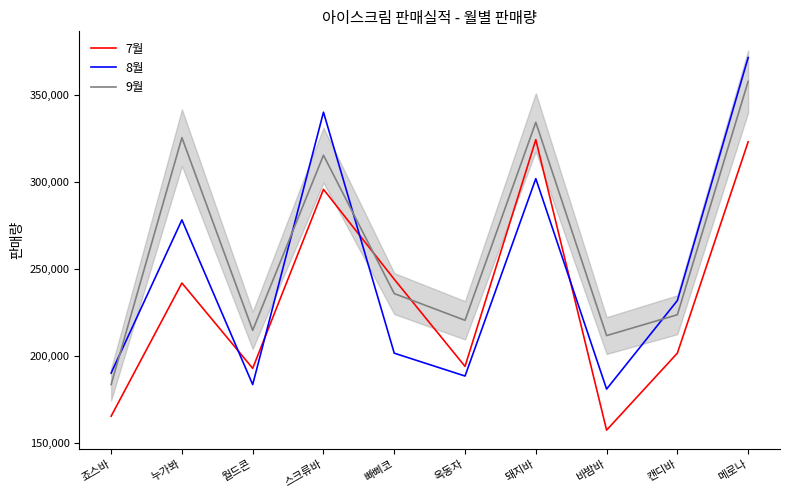

What are all the series names shown in the legend?

7월, 8월, 9월